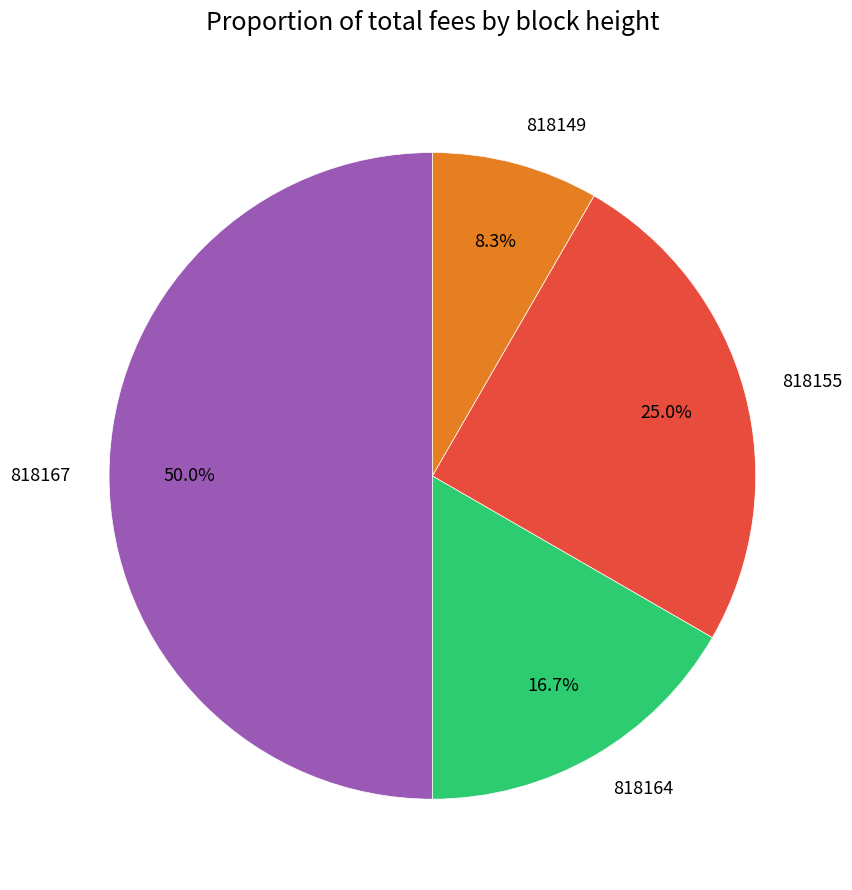

To the nearest percent, what is the difference between the 818155 and 818149 slice percentages?

17%